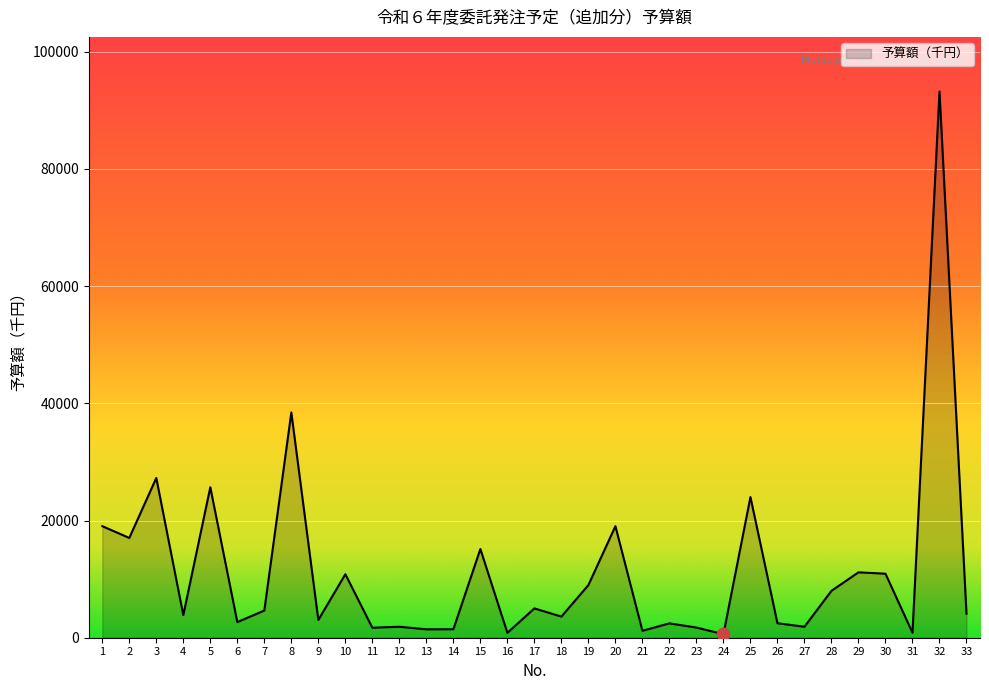

What is the change in value from 3 to 14?

-25813